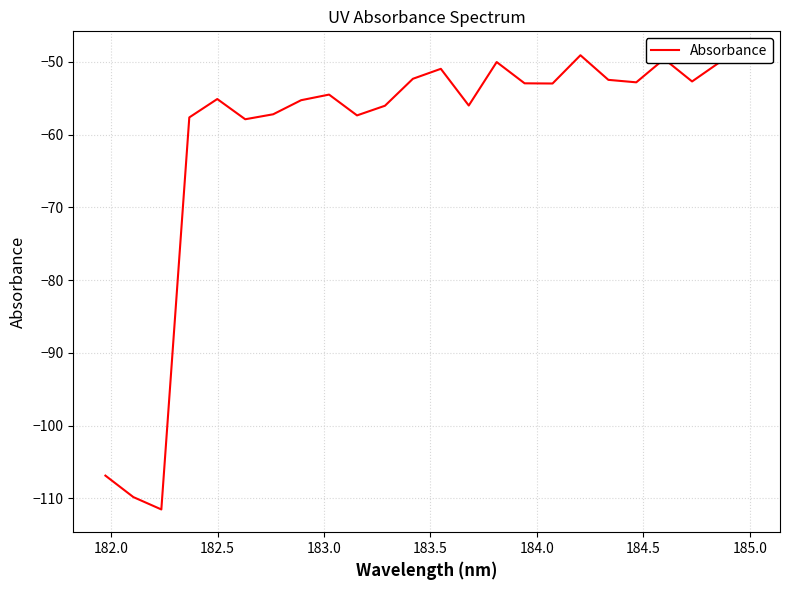

How many data points does each series have?

24